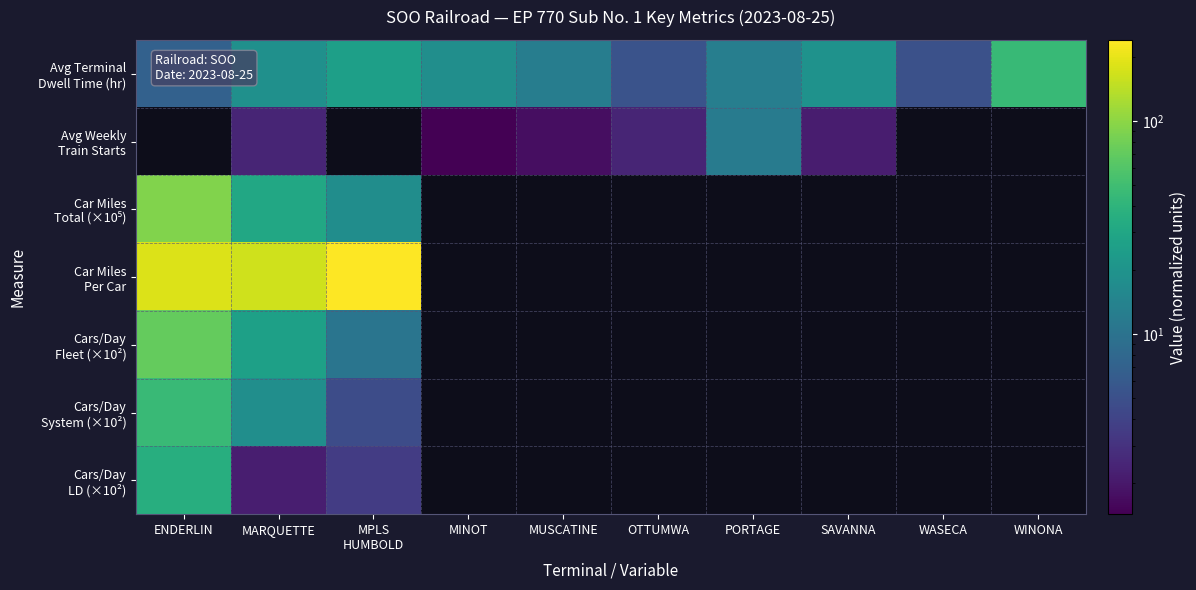

Which has a higher value, PORTAGE or ENDERLIN?

PORTAGE